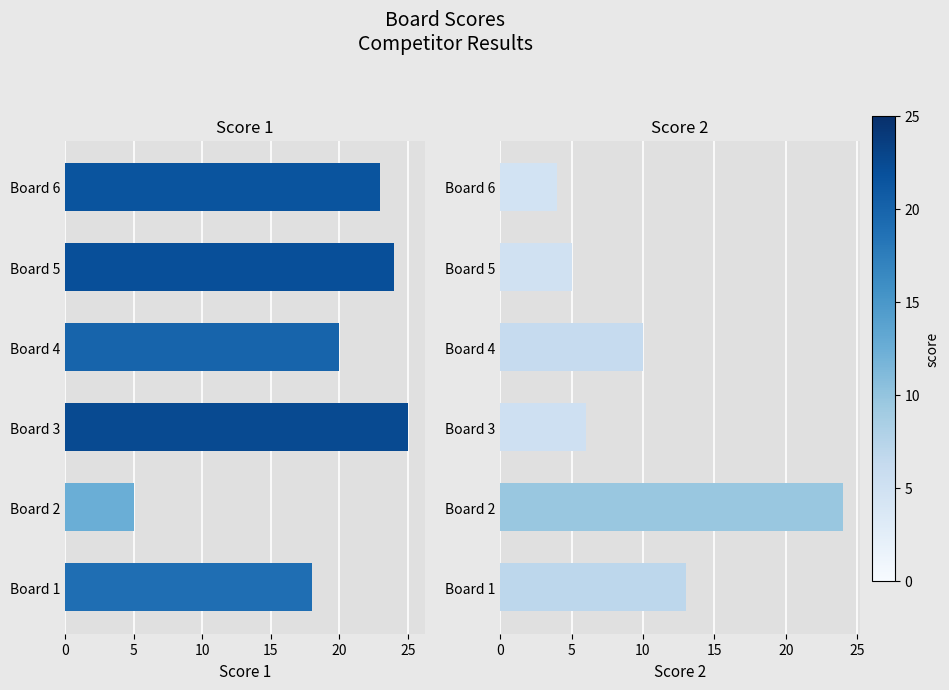

Is the value of Score 1 at Board 2 greater than the value of Score 2 at Board 1?

No